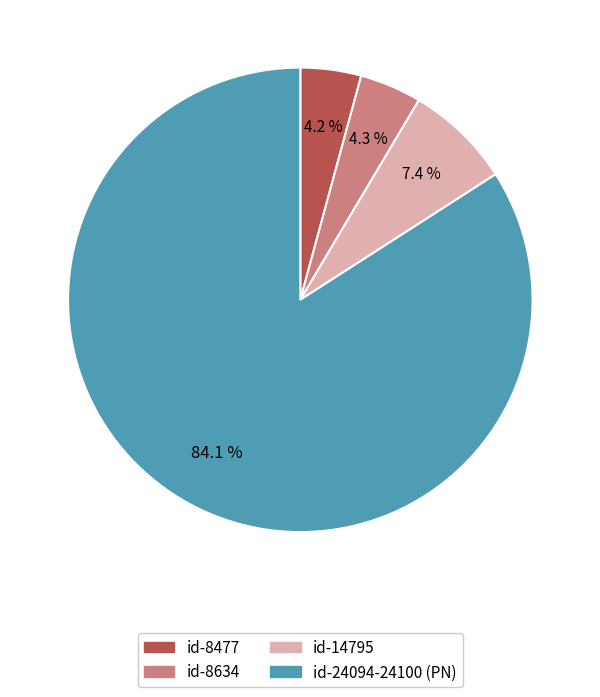

What is the majority slice?

id-24094-24100 (PN)